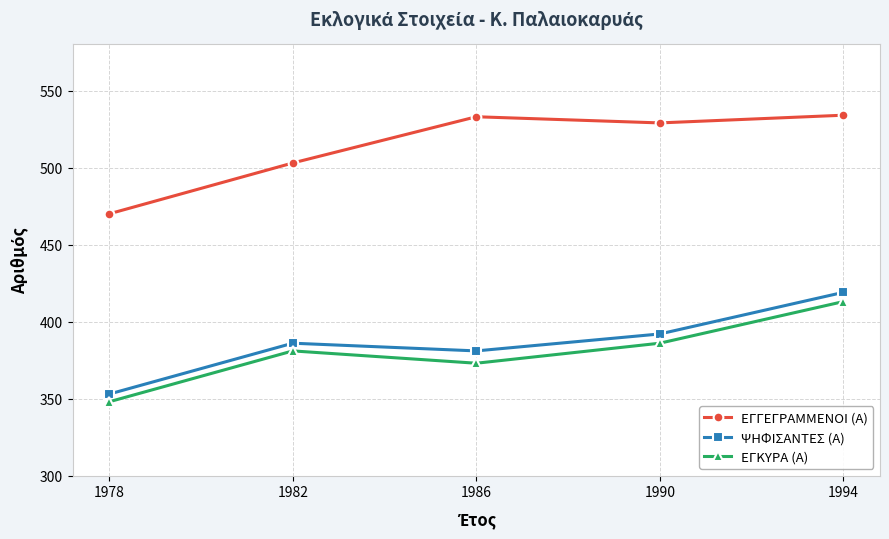

What is the approximate value of ΕΓΚΥΡΑ (Α) at 1982, to the nearest 5?

380